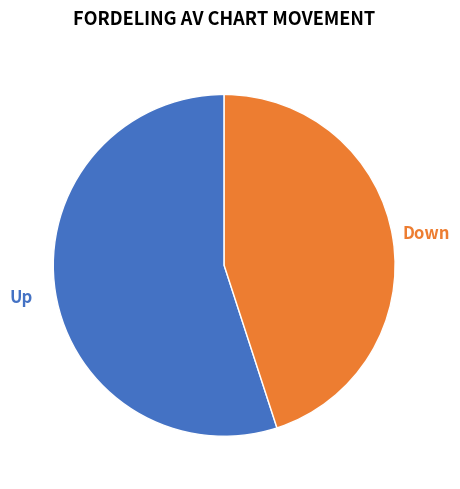

To the nearest percent, what is the difference between the largest and smallest slice percentages?

10%